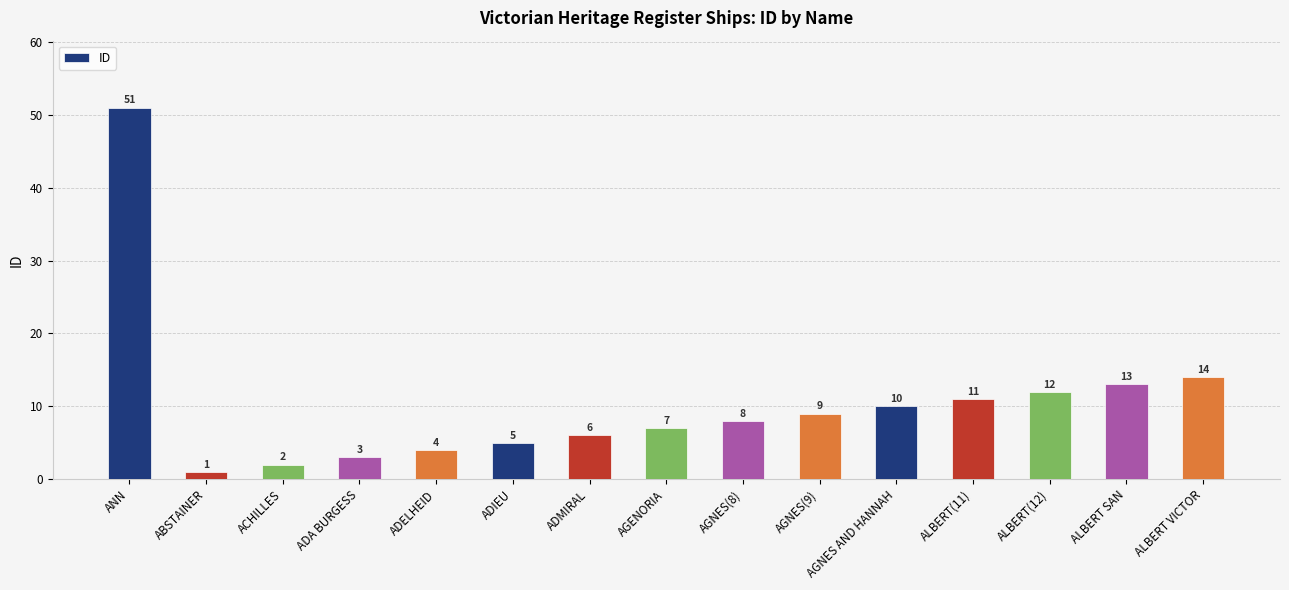

At which category does the chart reach its minimum across all series?

ABSTAINER